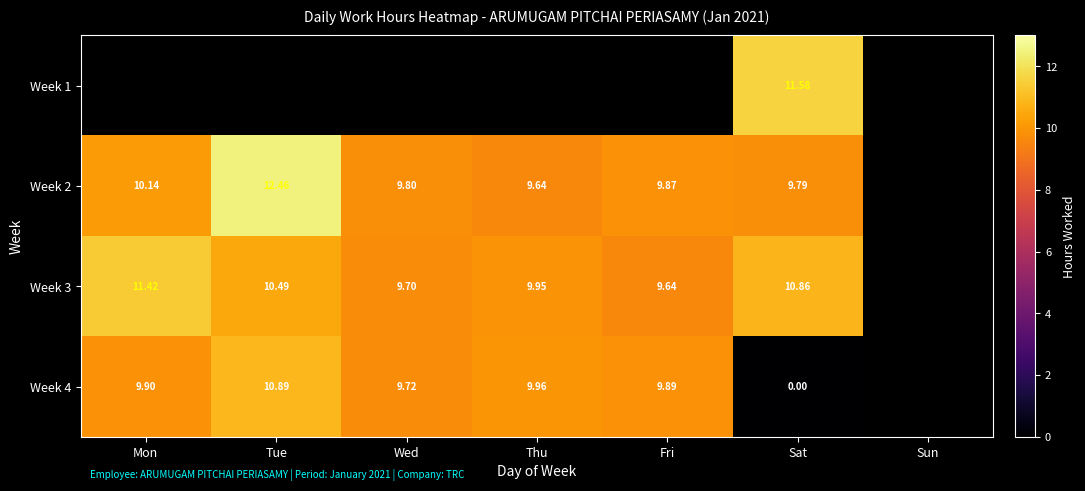

Is the value of Week 3 at Wed greater than the value of Week 4 at Sat?

Yes